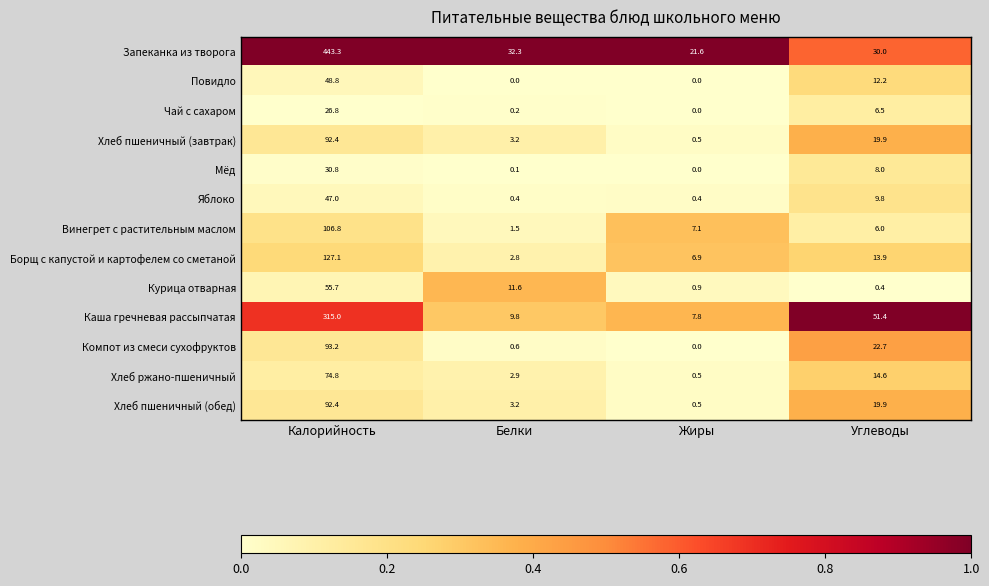

Where does the Запеканка из творога series first go above 32?

Калорийность